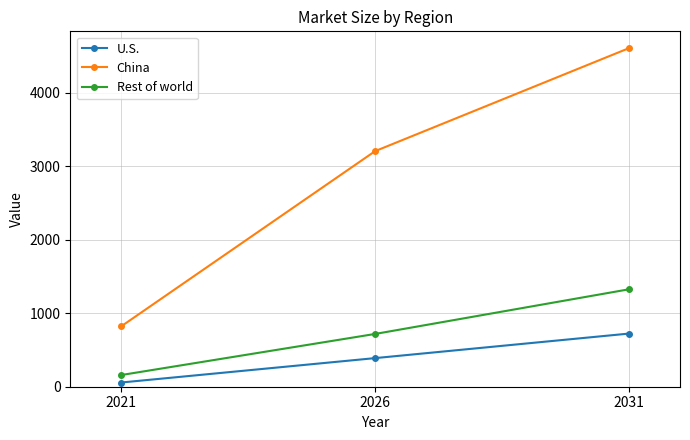

At how many categories does at least one series exceed 3079?

2